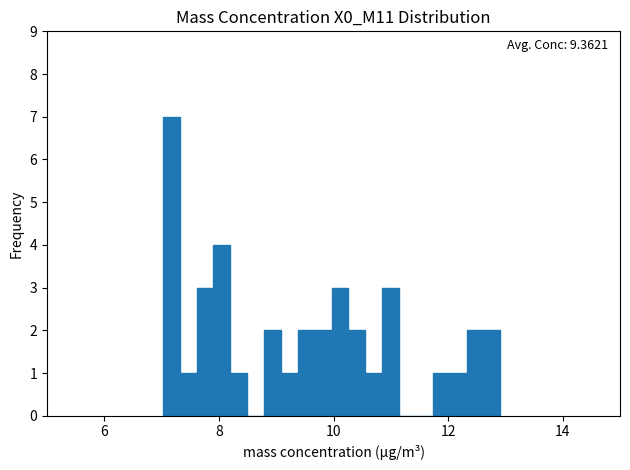

Around what value on the x-axis is the tallest bar? Give the approximate position of its centre, as read against the axis.

7.2